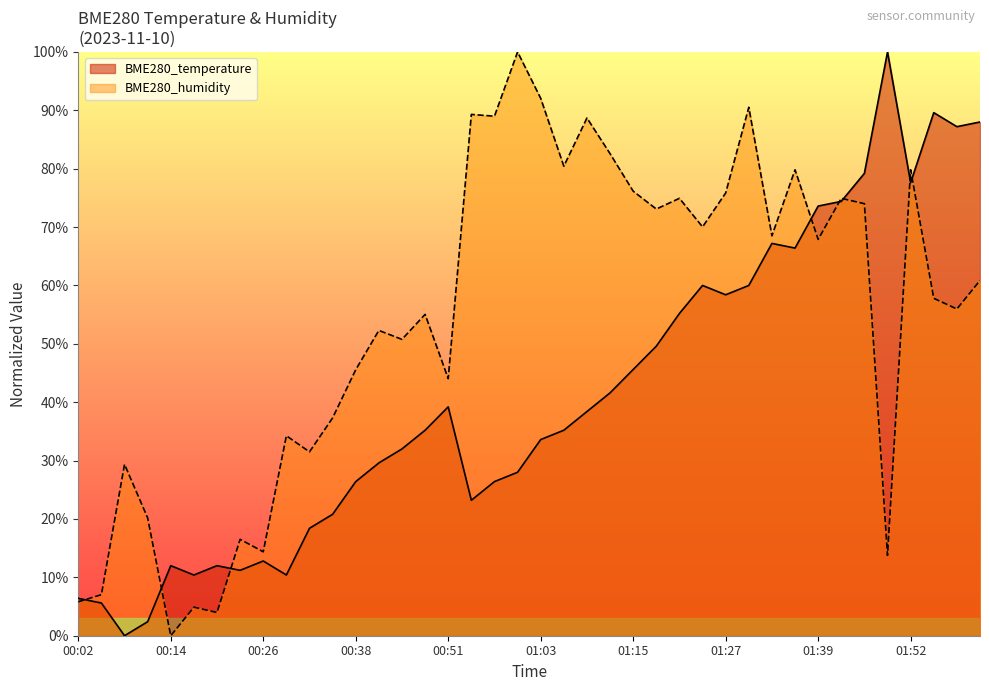

What is the sum of the BME280_humidity values at 01:33 and 01:42?

143.4